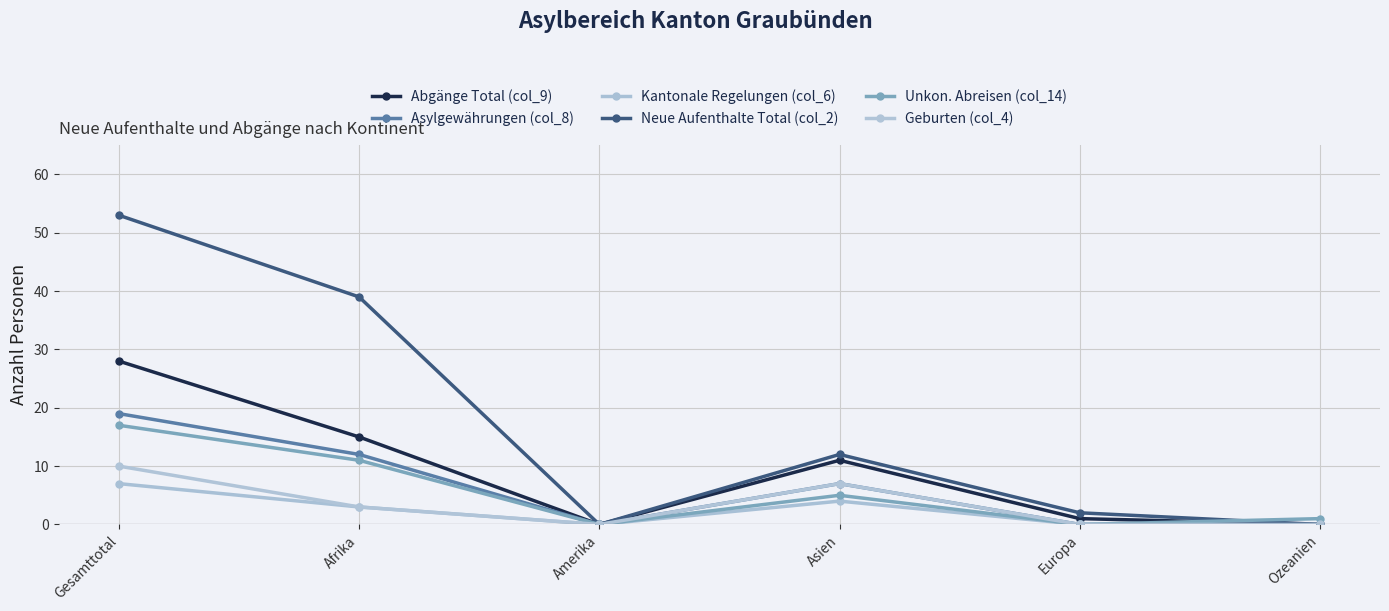

Is it true that Kantonale Regelungen (col_6) equals 0 at Europa?

True